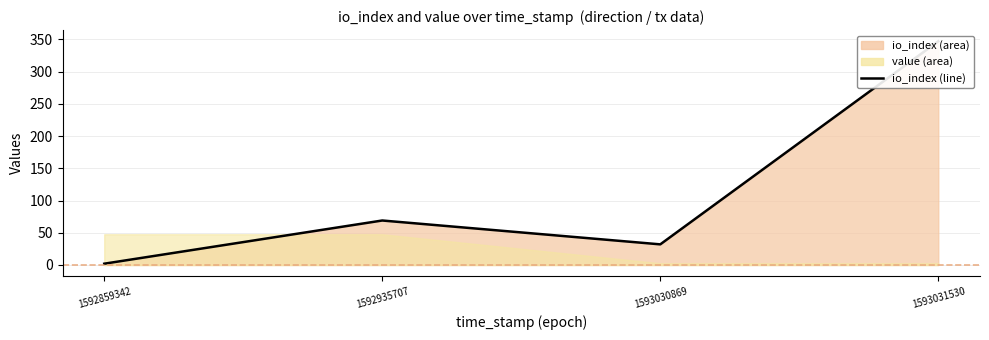

Reading left to right, extract all data points from this chart.

1592859342=2	1592935707=69	1593030869=32	1593031530=347